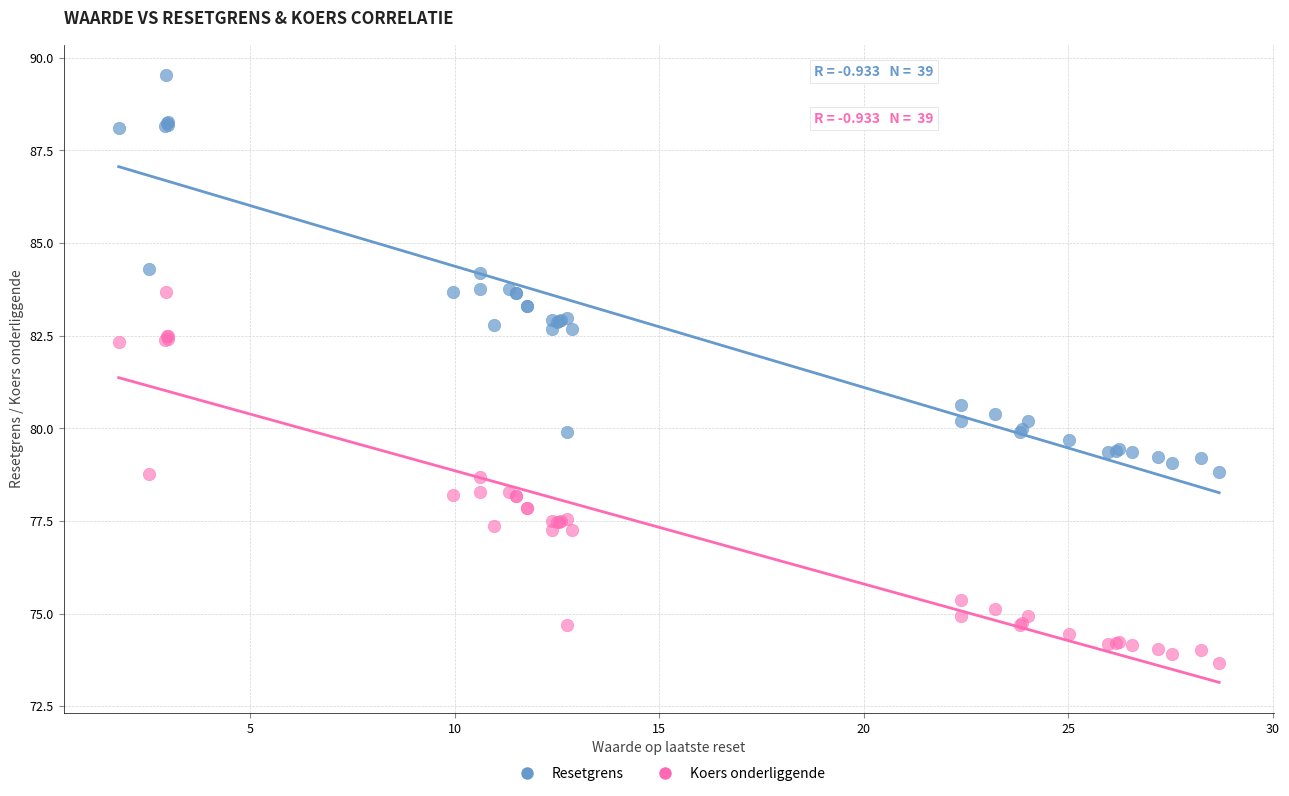

Across all series, what Y value is closest to 81?

80.6